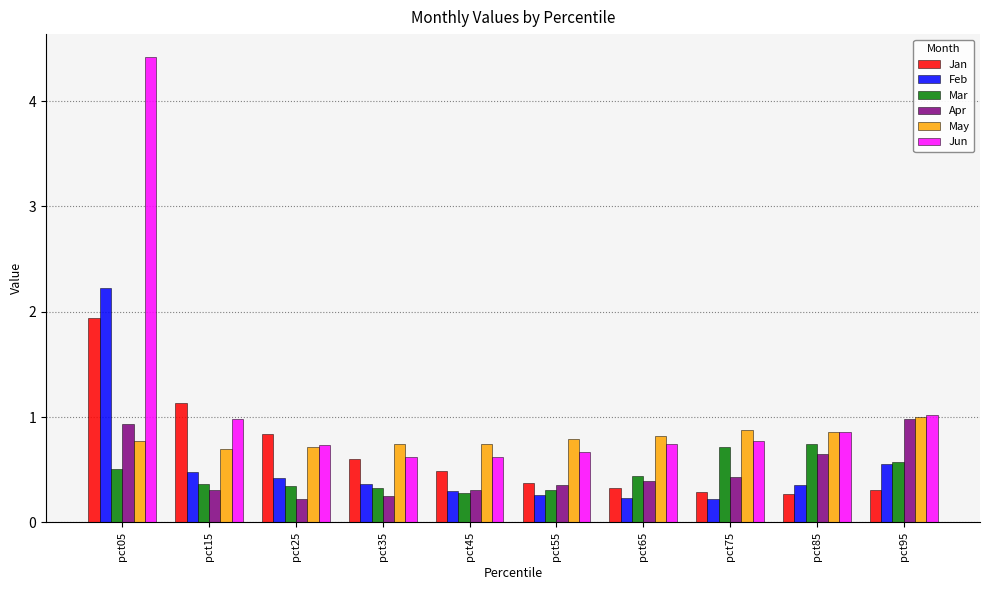

Which label corresponds to the largest value in the chart?

pct05